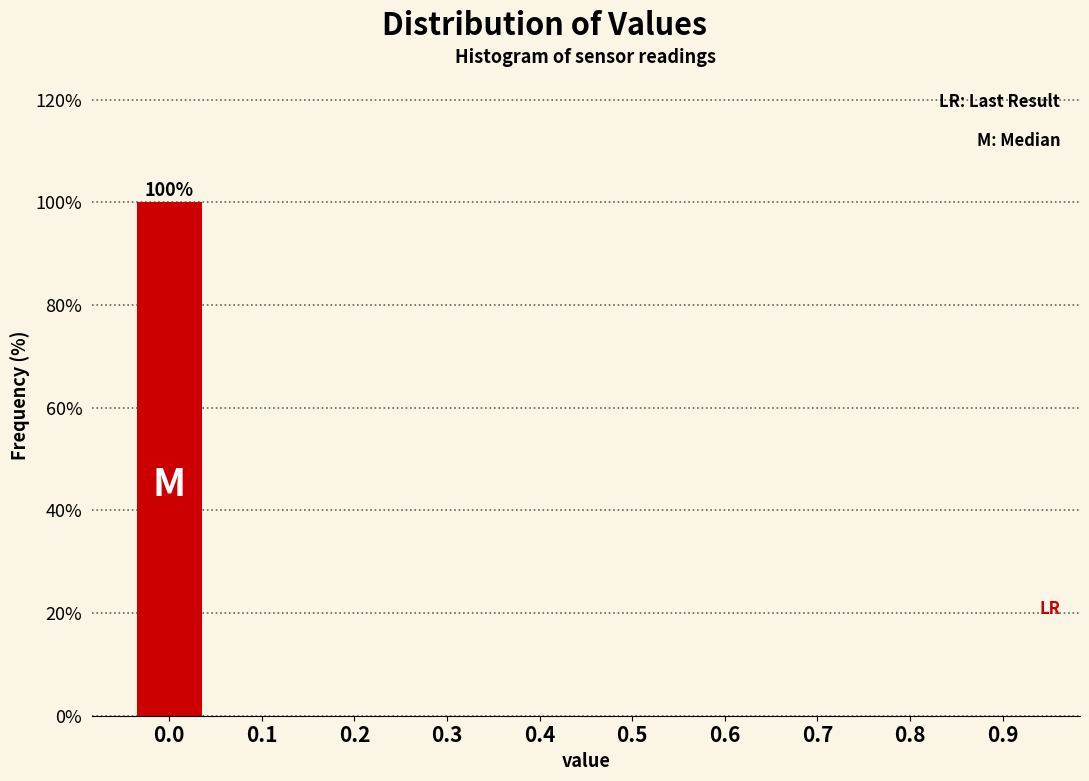

Reading left to right, list all the values displayed in this chart.

0.0=100	0.1=0	0.2=0	0.3=0	0.4=0	0.5=0	0.6=0	0.7=0	0.8=0	0.9=0